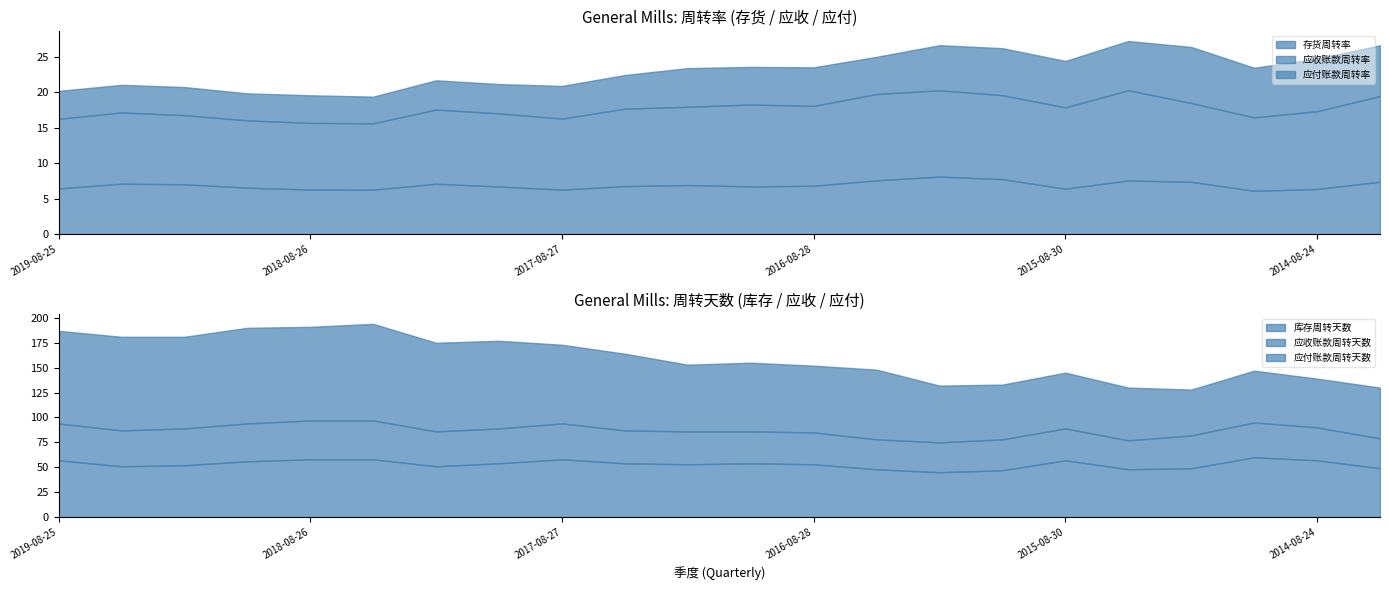

Which series changed the most between 2018-11-25 and 2017-02-26?

应付账款周转率